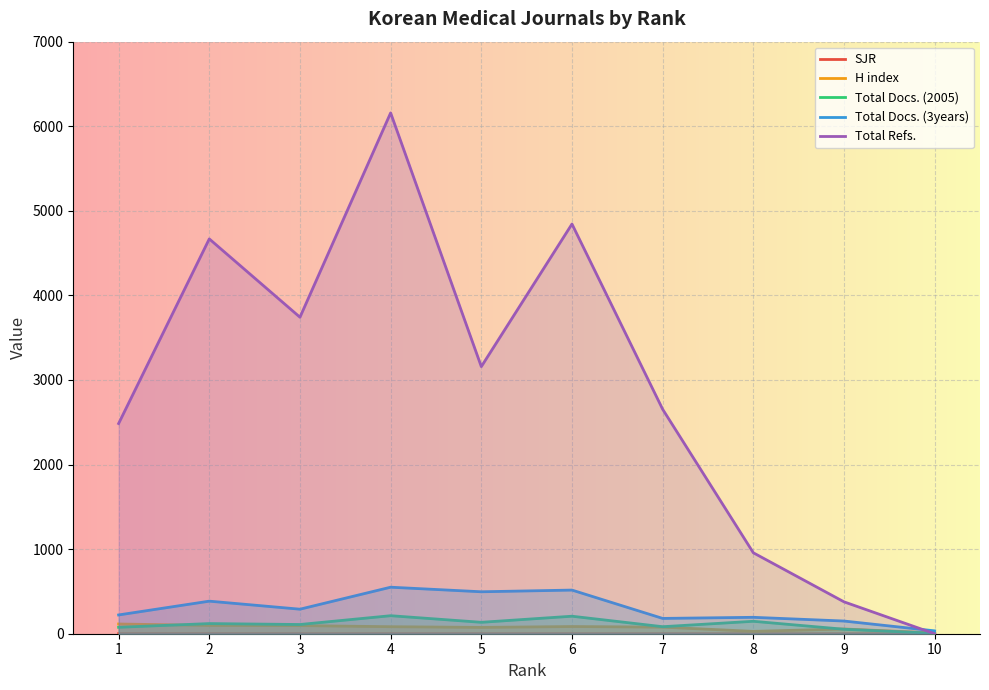

What are all the series names shown in the legend?

SJR, H index, Total Docs. (2005), Total Docs. (3years), Total Refs.